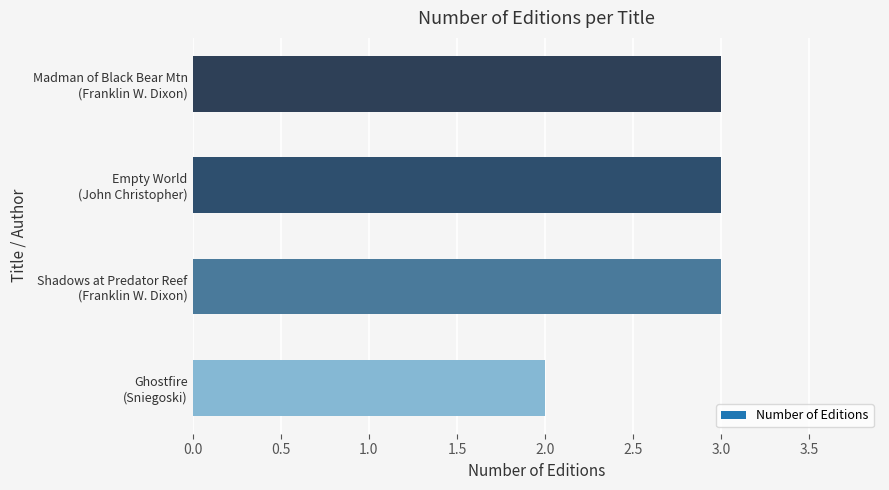

What is the smallest value displayed?

2